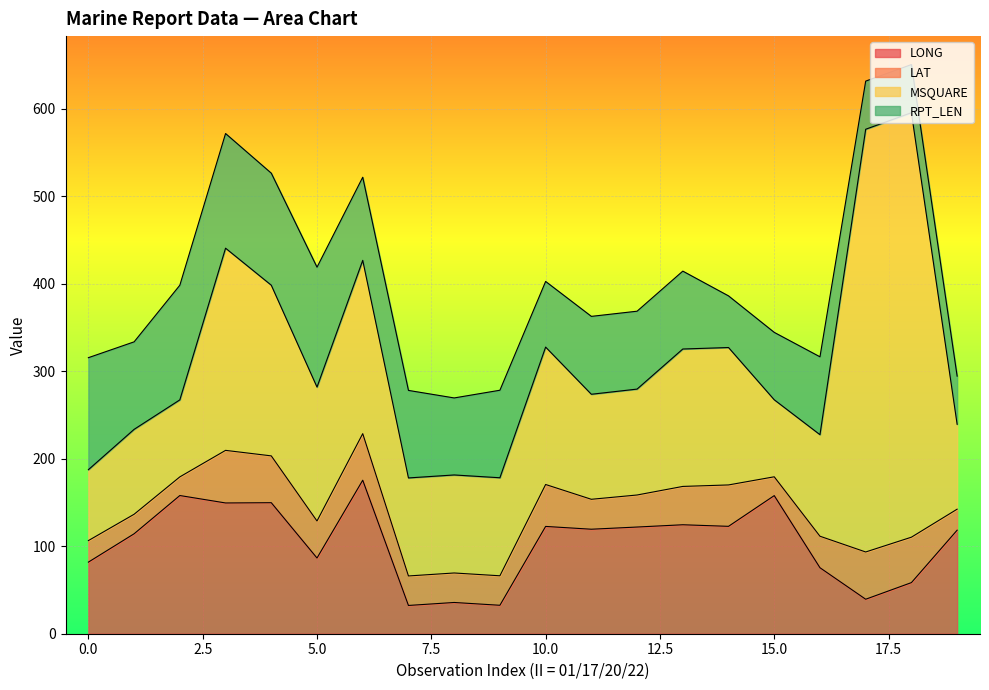

What is the sum of the LAT values at 0 and 14?

71.9